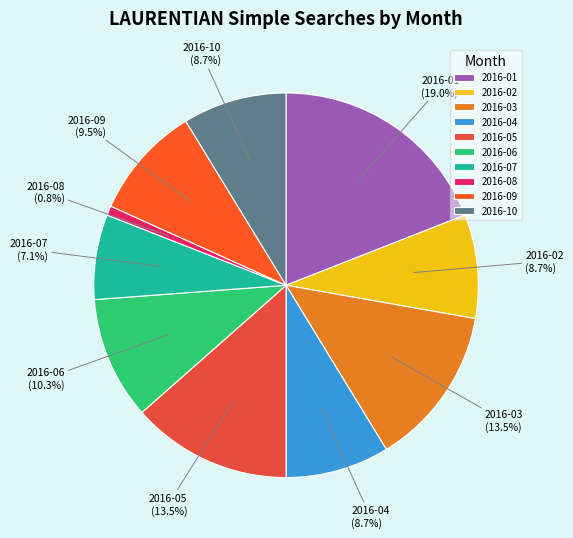

Between 2016-10 and 2016-05, which is larger?

2016-05